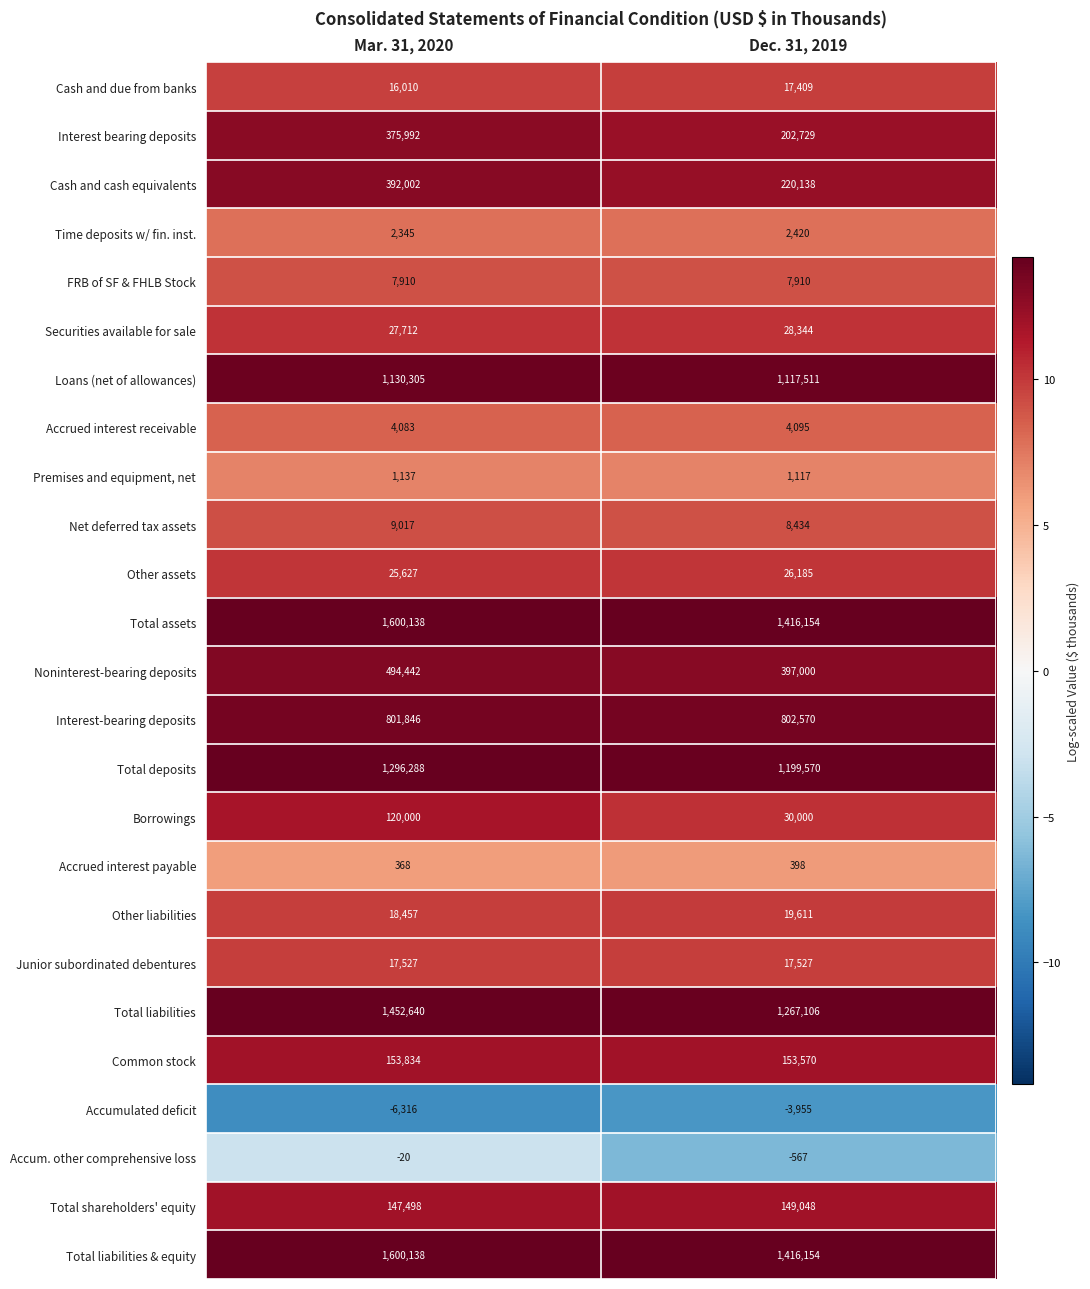

At which category does the chart reach its peak across all series?

Mar. 31, 2020